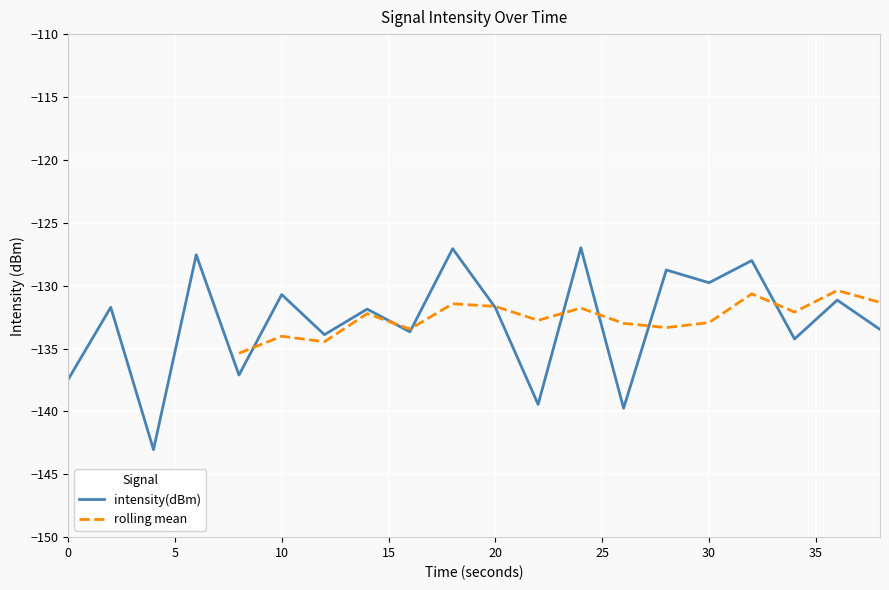

What is the lowest value of the intensity(dBm) series?

-143.0